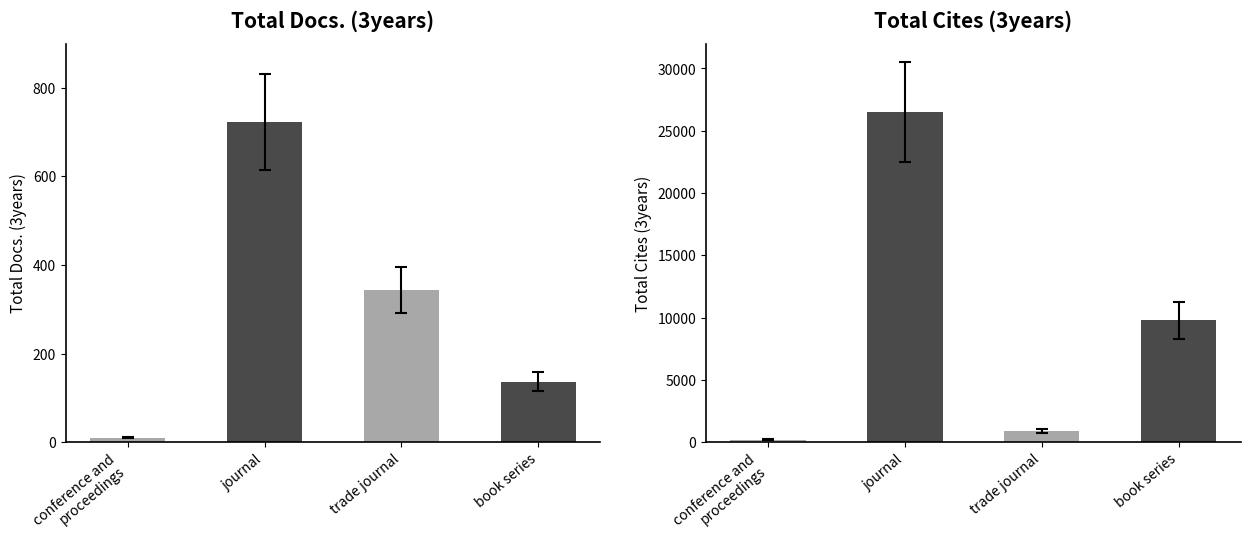

True or false: Total Docs. (3years) has a value of 343 at trade journal.

True